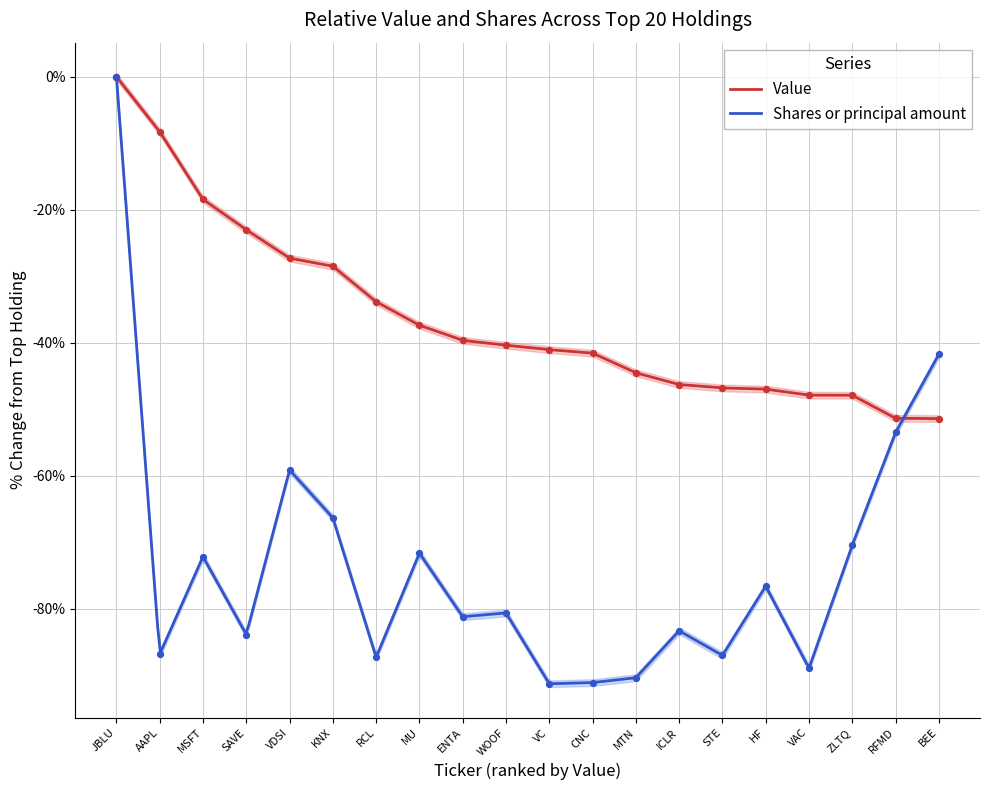

At which category is the sum across all series the highest?

JBLU